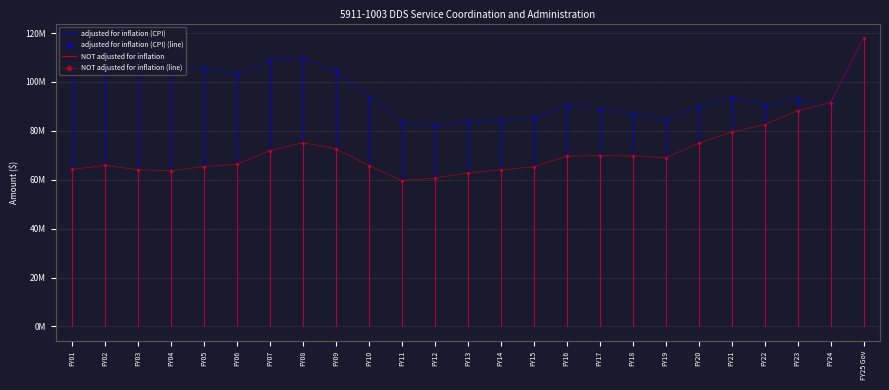

True or false: NOT adjusted for inflation and adjusted for inflation (CPI) cross at least once.

True